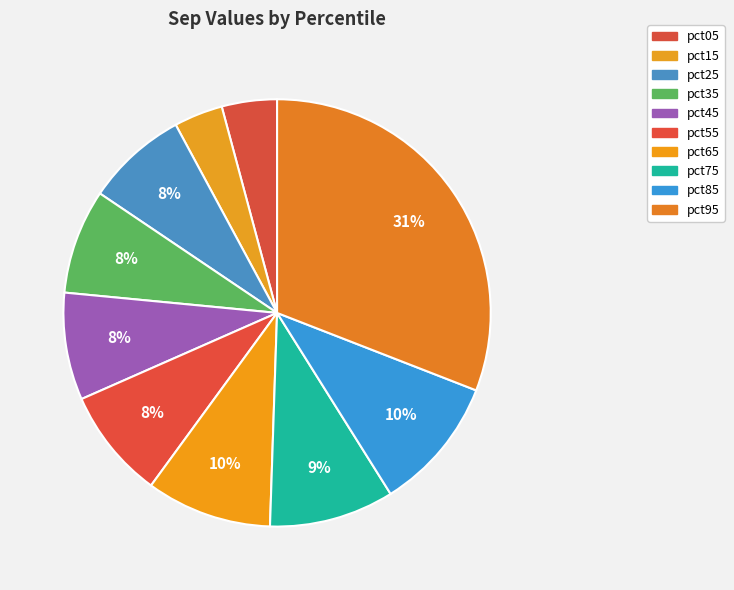

How many slices are in this pie chart?

10